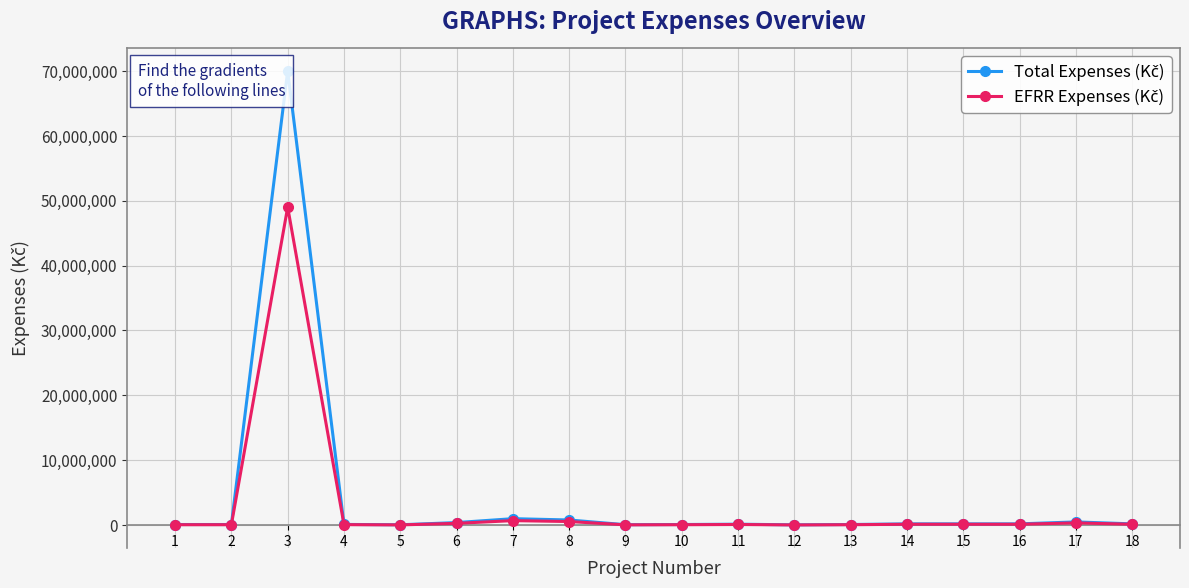

At which category is the sum across all series the highest?

3